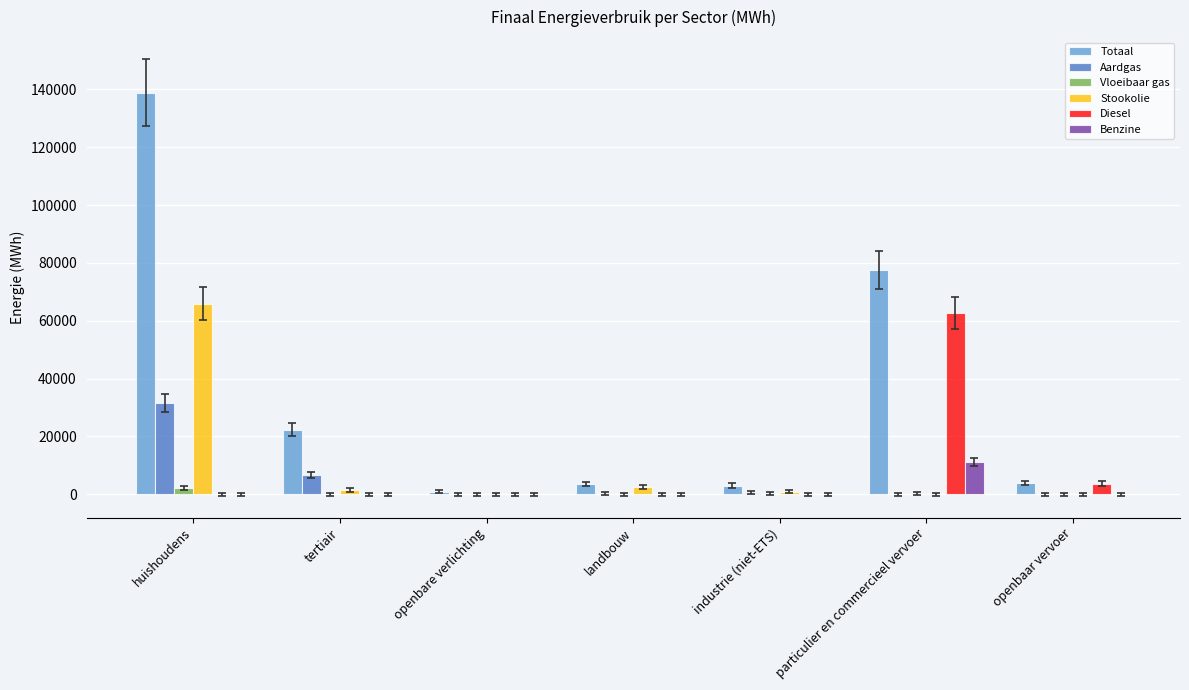

What is the sum of all Benzine values?

11303.4